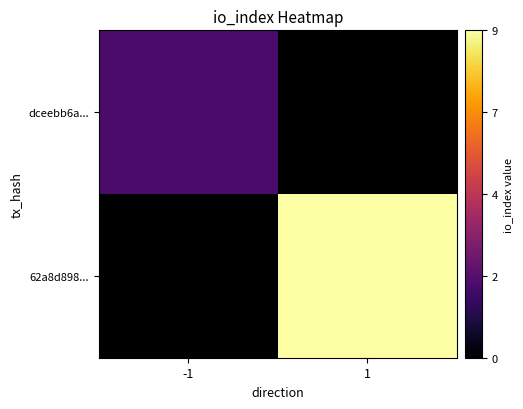

What is the greatest value displayed?

9.0